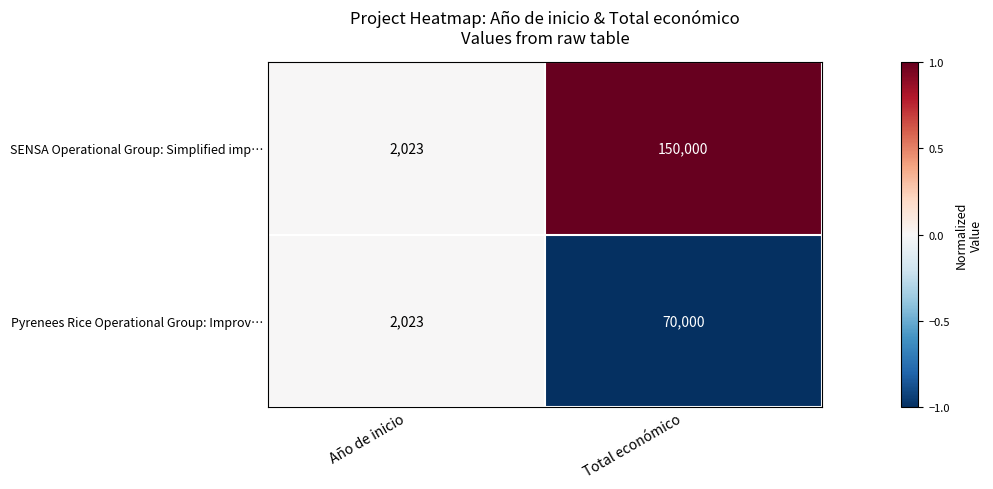

List the series in order of their peak value, lowest first.

Pyrenees Rice Operational Group: Improv…, SENSA Operational Group: Simplified imp…